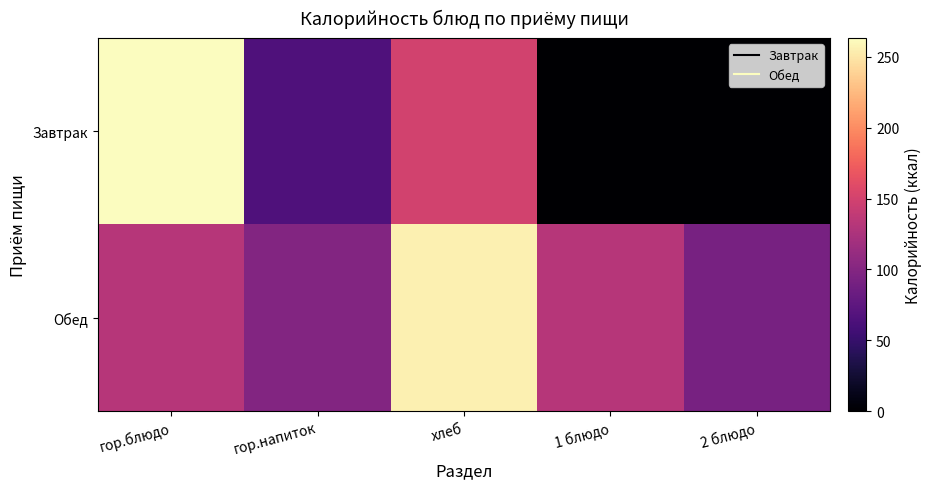

Between гор.блюдо and хлеб, which series saw the biggest shift?

Обед